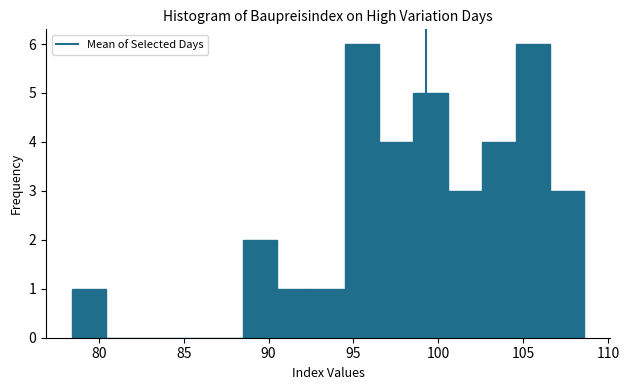

What is the height of the bar covering 102.5 to 104.5 on the x-axis? Neither the bar edges nor the heights are printed on the chart, so give them approximately, as read against the axes.

4